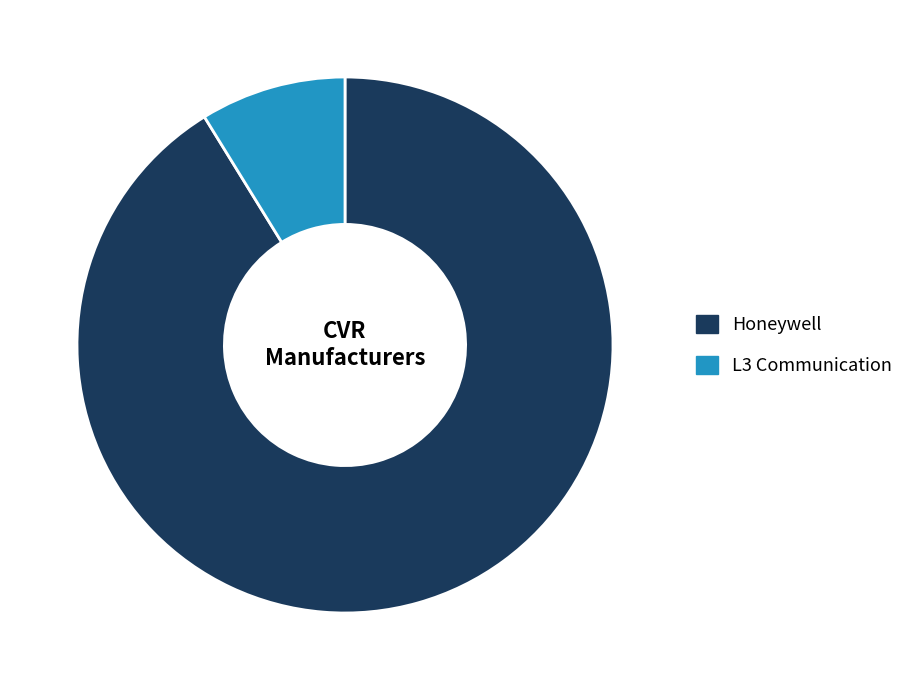

Rank the categories by value from highest to lowest.

Honeywell, L3 Communication